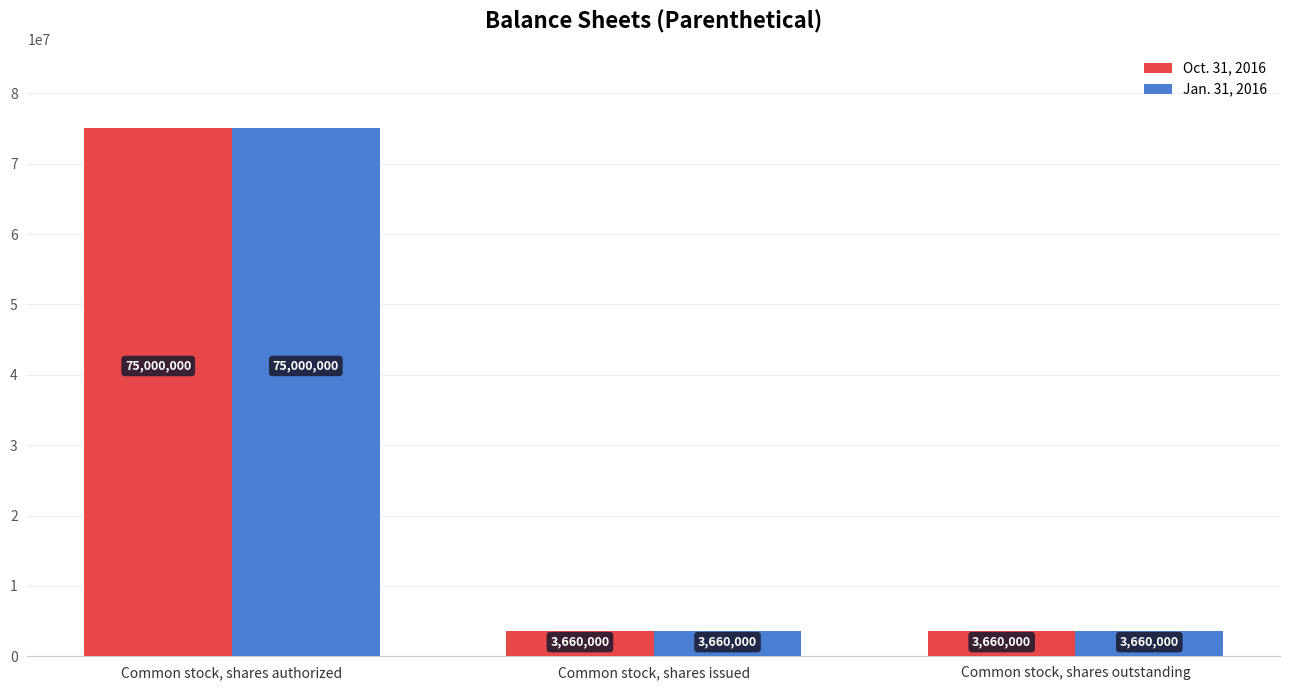

Reading left to right, list all the values displayed in this chart.

Oct. 31, 2016: 75000000	3660000	3660000
Jan. 31, 2016: 75000000	3660000	3660000